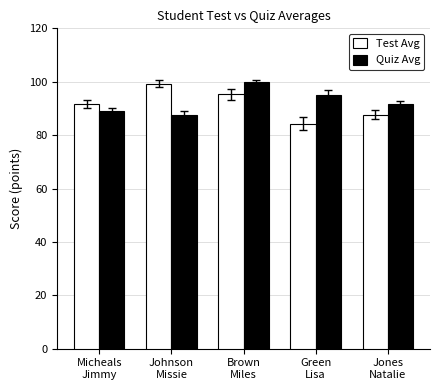

What is the average value of the Test Avg series?

91.7